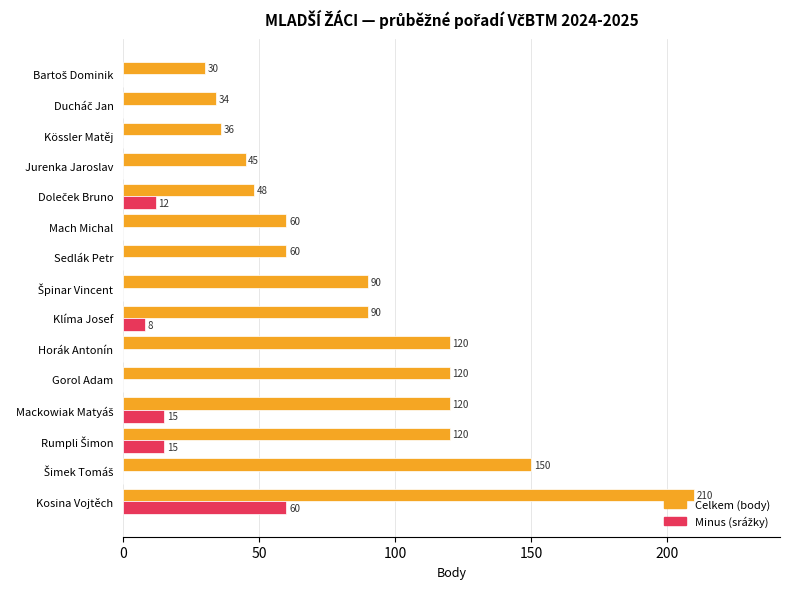

What is the greatest value displayed?

210